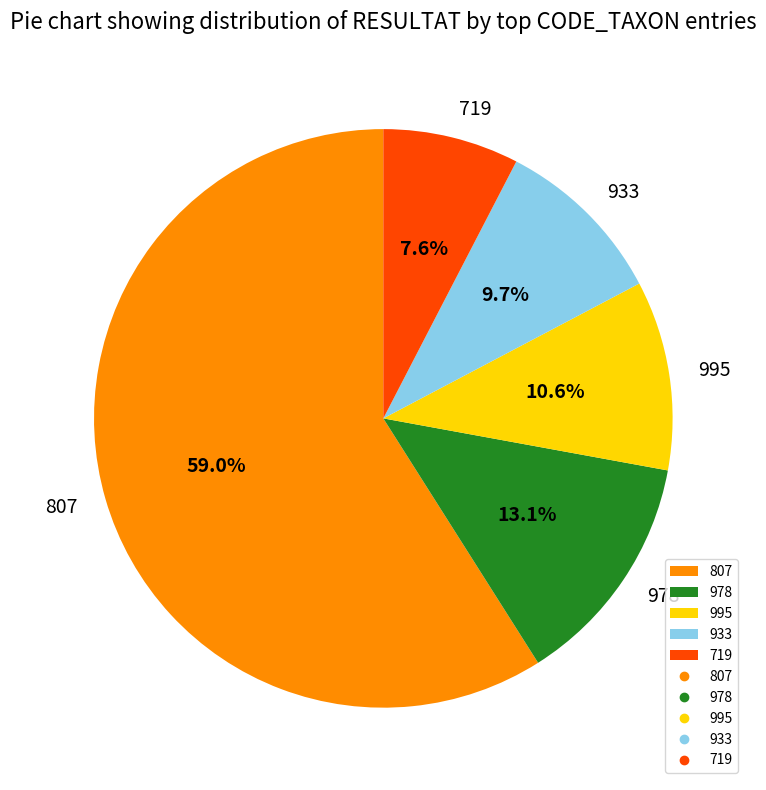

Is it true that 807 is 59% of the pie?

True